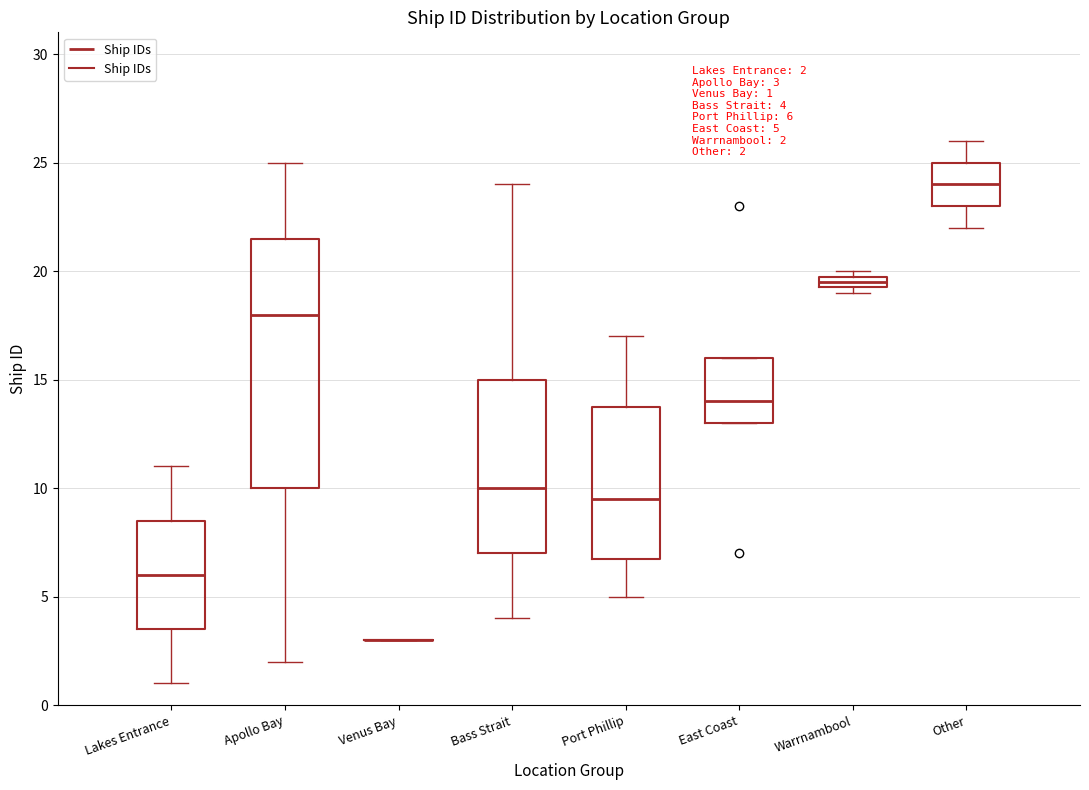

Comparing the boxes themselves (not the whiskers), which one is the tallest?

Apollo Bay